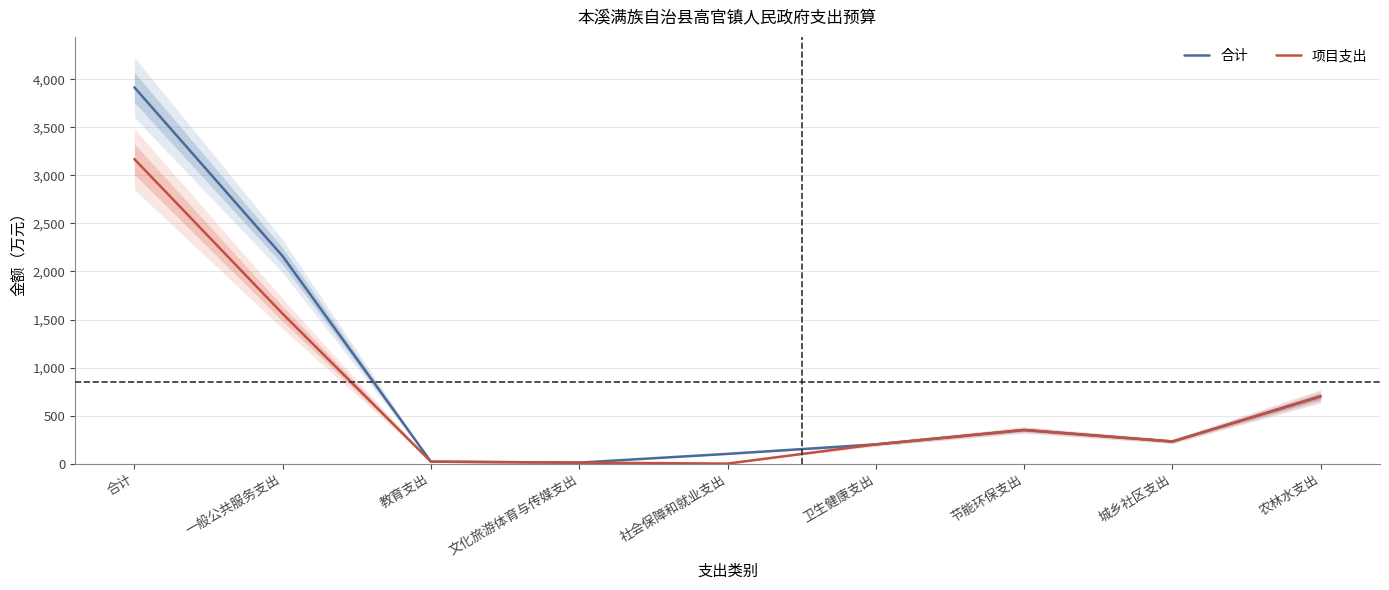

What is the value of the 项目支出 point at the 8th from the left?

230.0